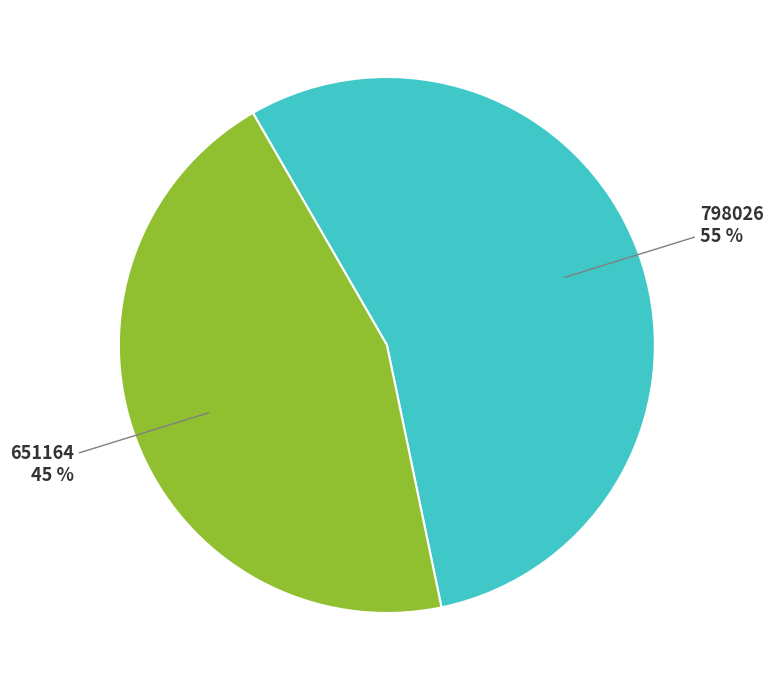

Which has a higher value, 651164 or 798026?

798026